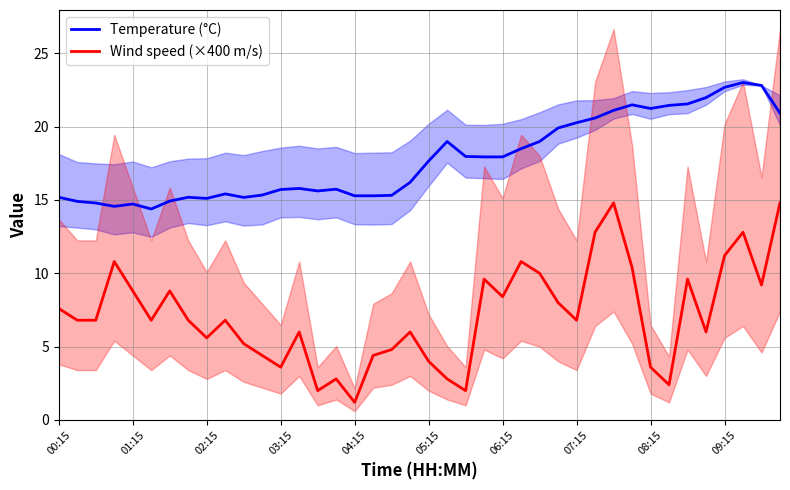

True or false: Temperature (°C) has more than 2 points higher than both neighbors.

True